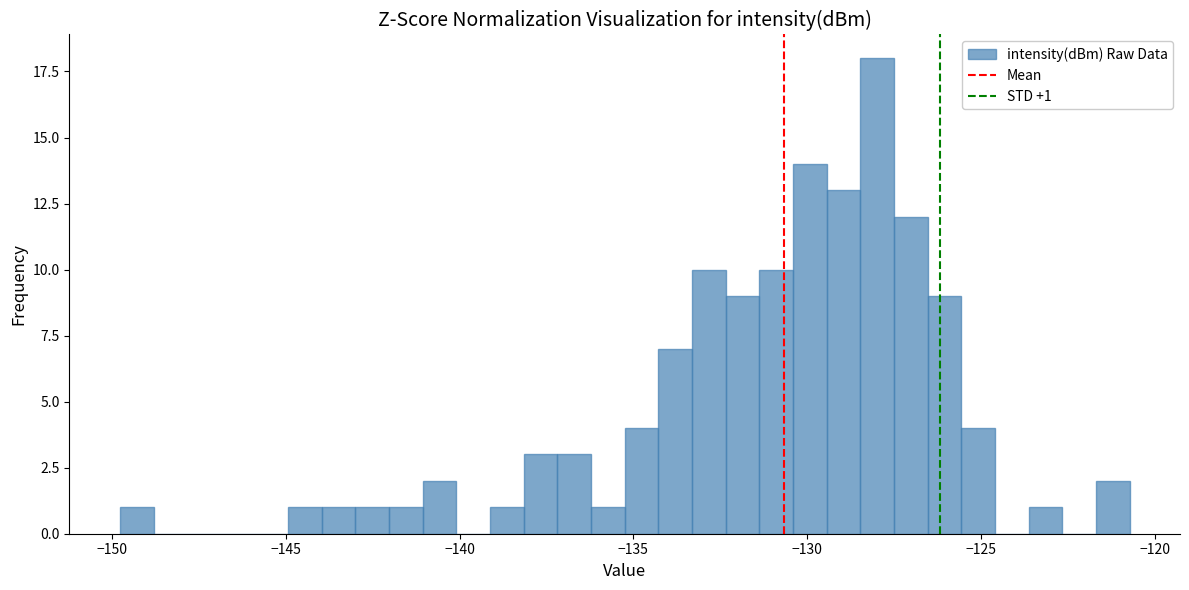

Read against the x-axis, roughly where is the centre of the tallest bar?

-128.0